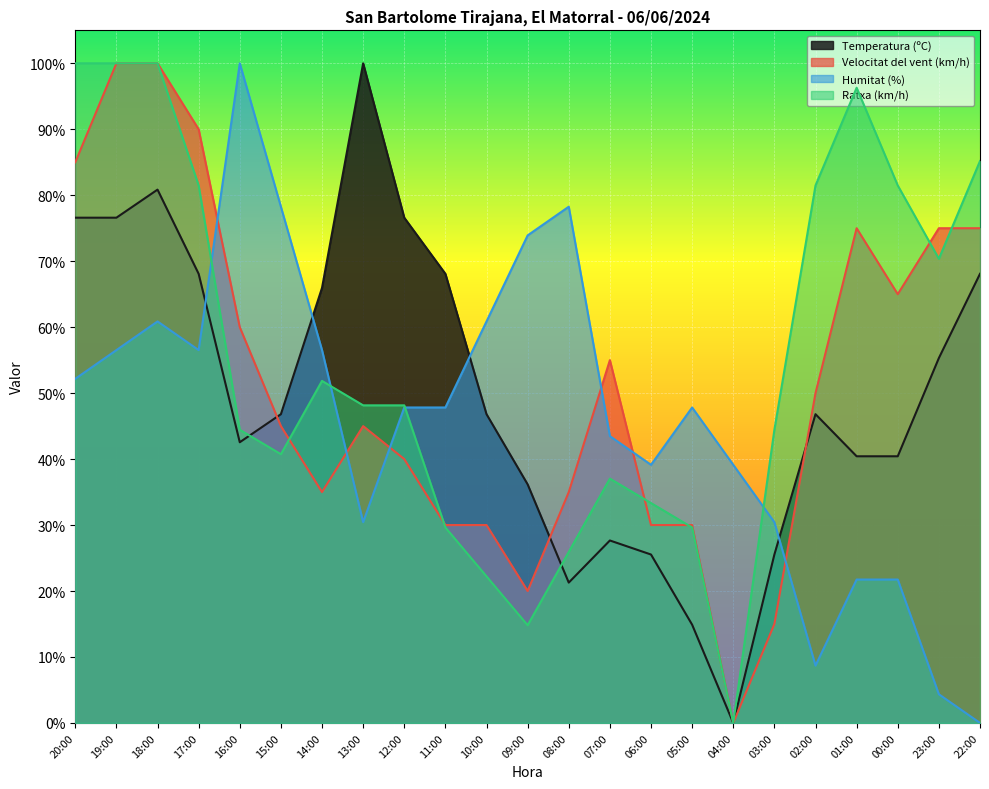

How many lines are shown in the chart?

4